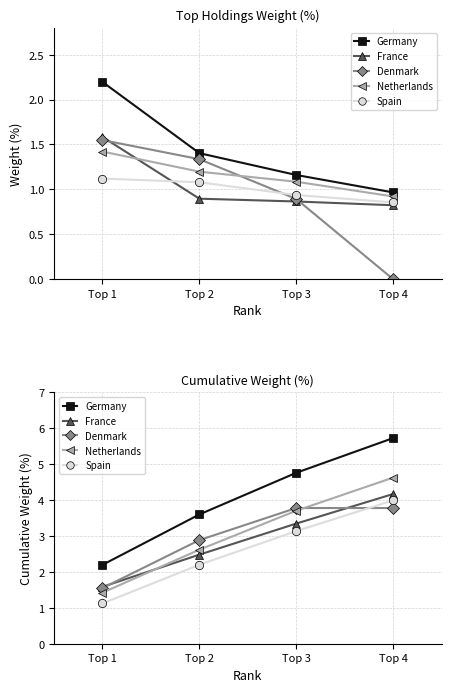

Which series has the largest total across all categories?

Germany